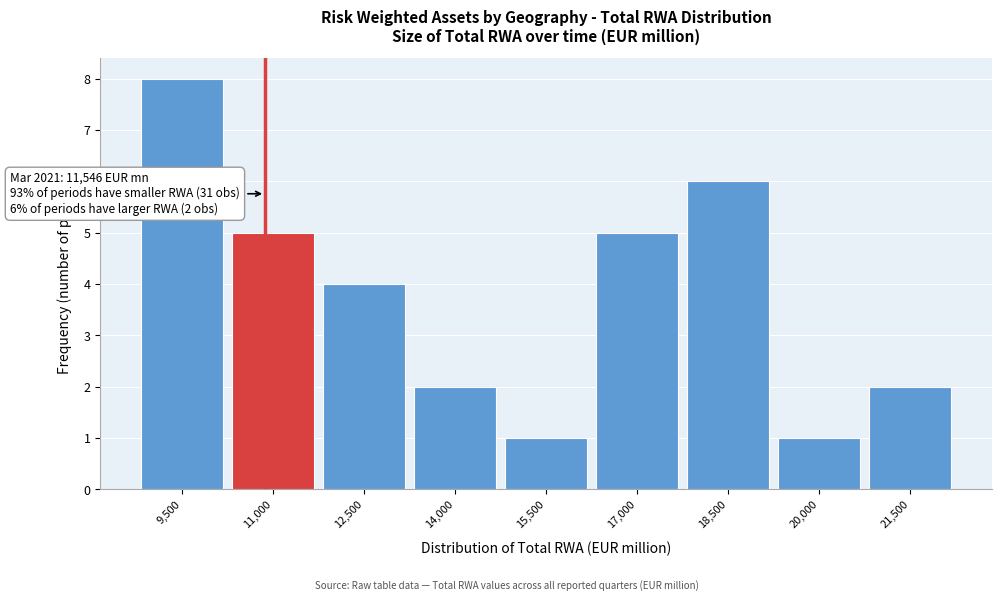

Reading left to right, what are all the values shown in this chart?

8	5	4	2	1	5	6	1	2